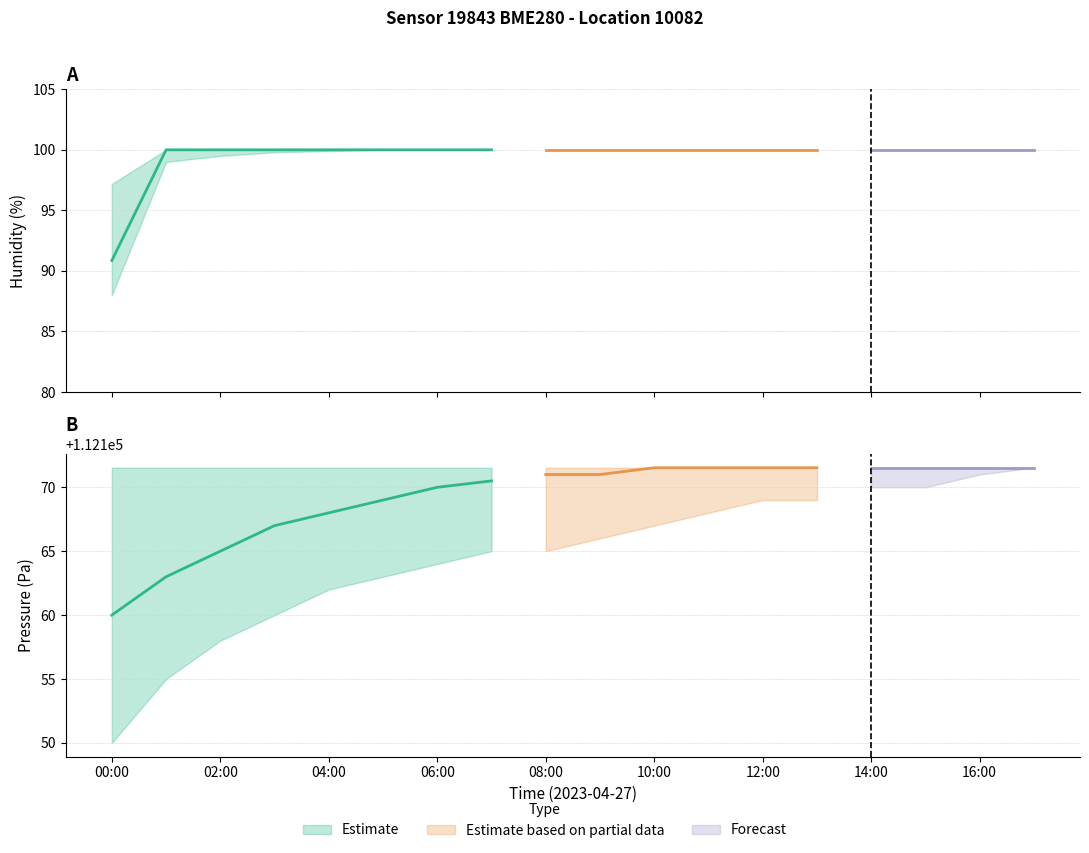

How many lines are shown in the chart?

6